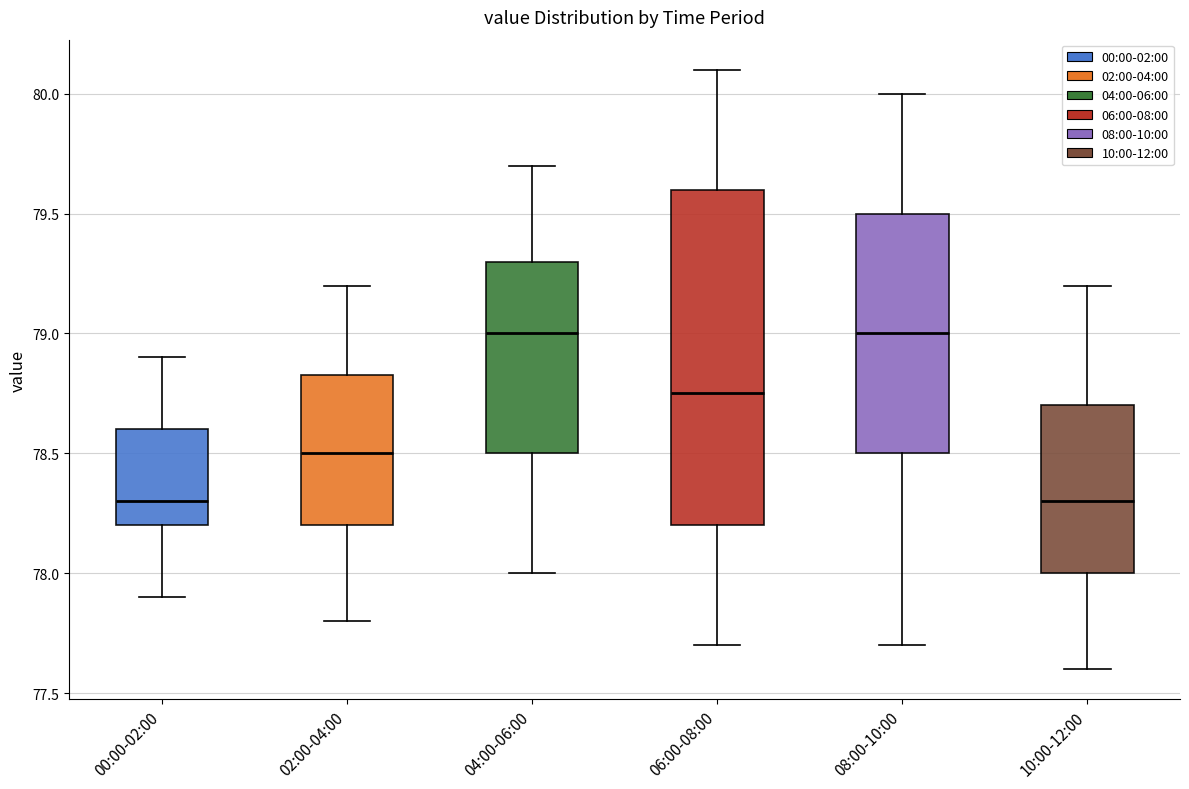

Comparing the boxes themselves (not the whiskers), which one is the tallest?

06:00-08:00